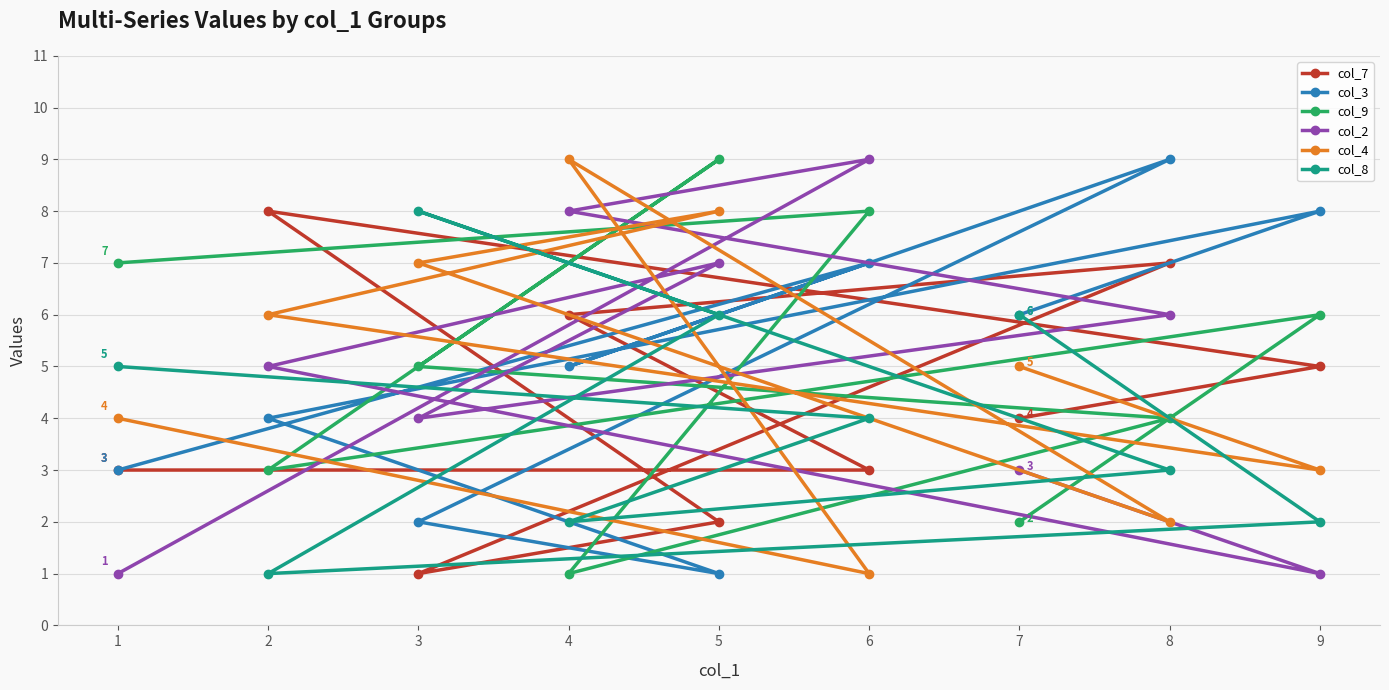

How many values in the col_9 series exceed 5?

4